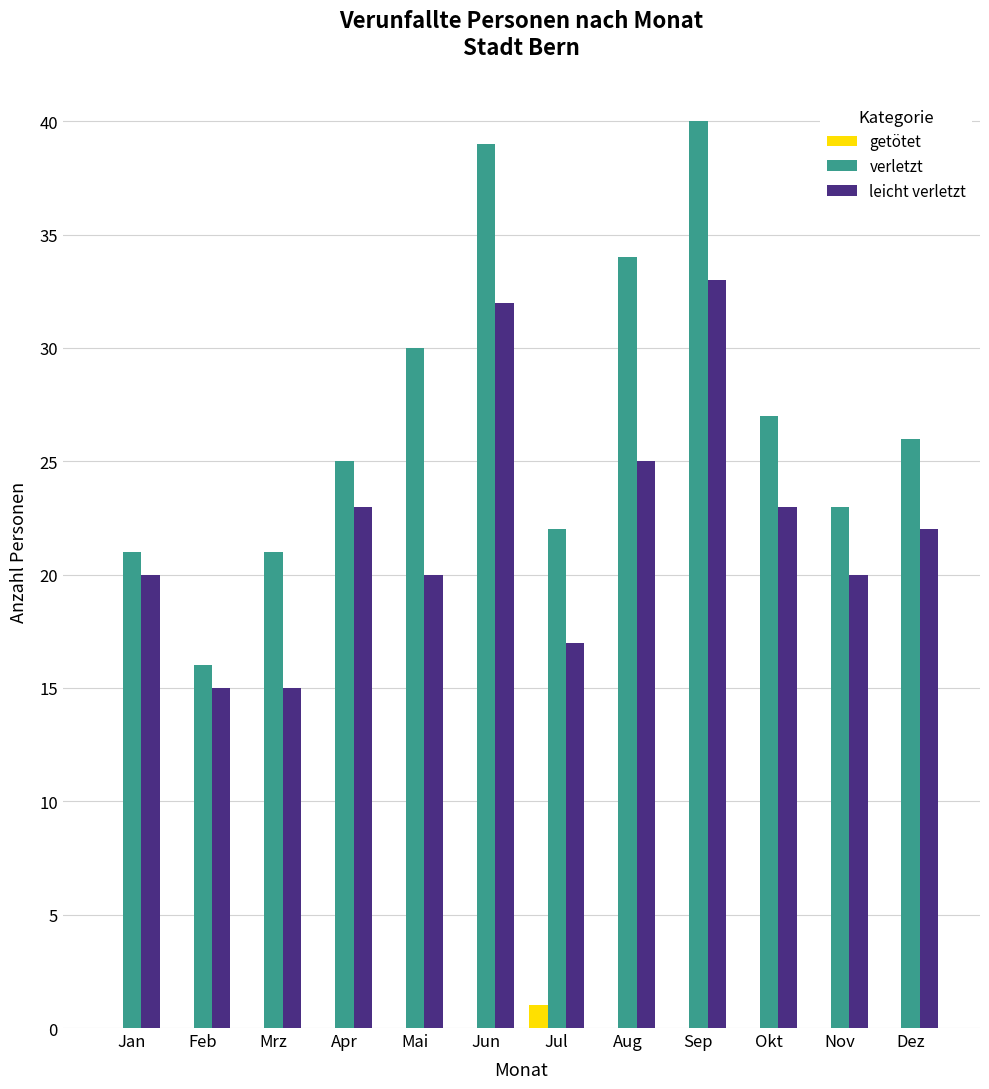

Count the number of categories in the chart.

12